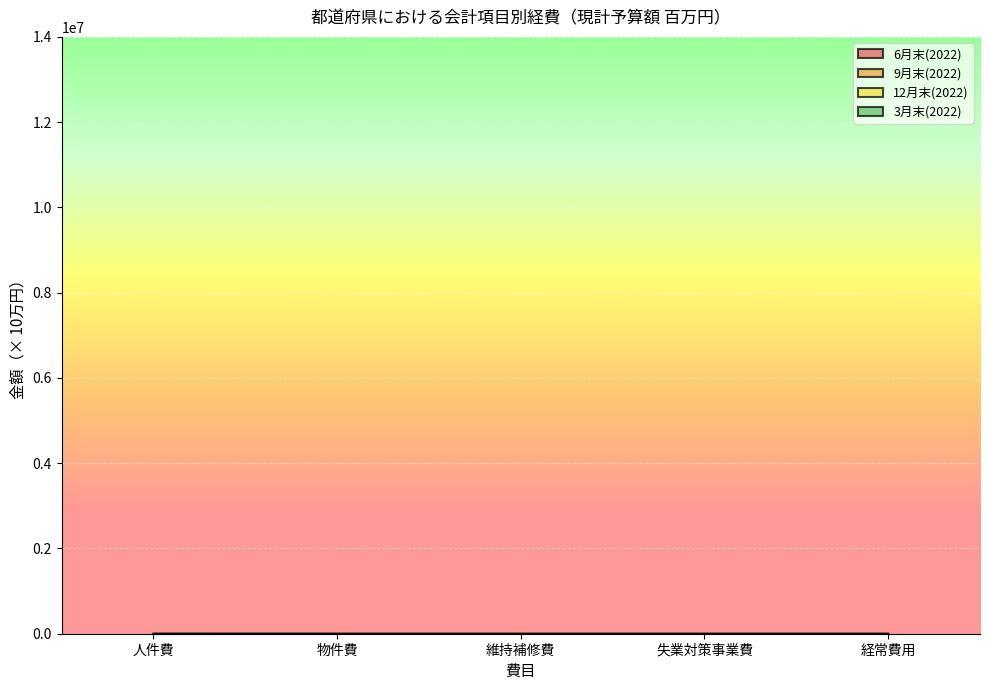

True or false: 12月末(2022) and 9月末(2022) intersect in this chart.

False